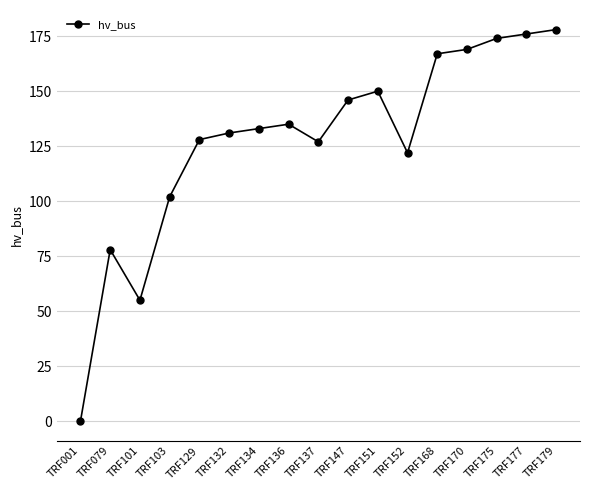

Read the value at TRF168.

167